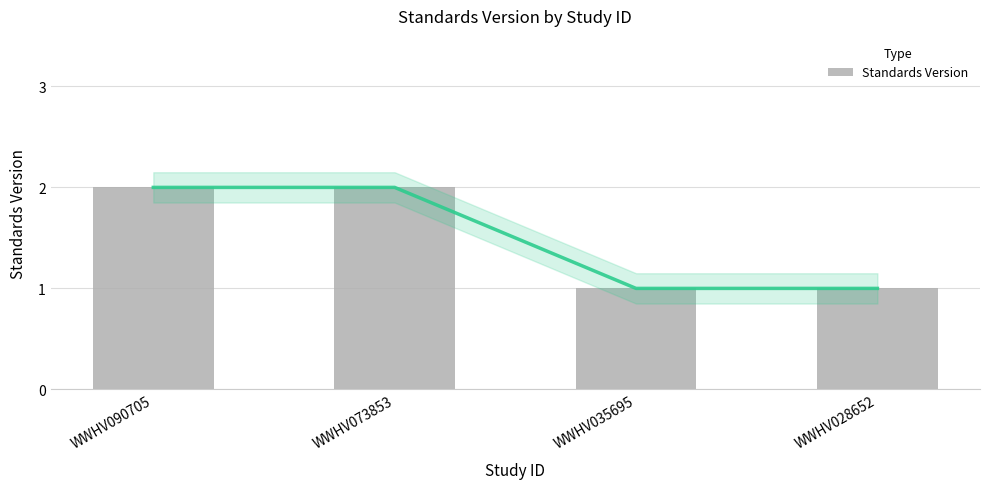

Are the bars grouped side by side (vs. stacked)?

No